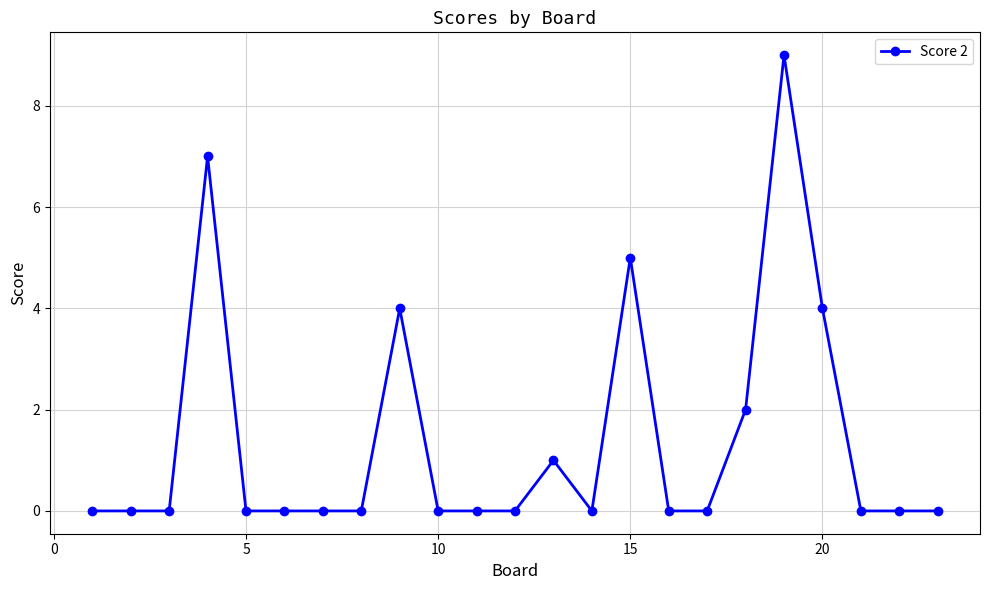

What is the greatest value displayed?

9